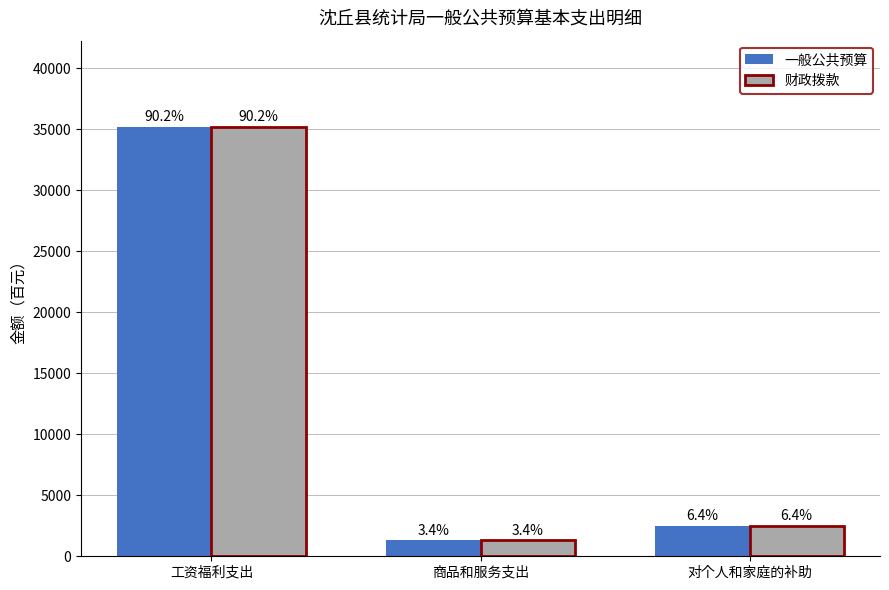

What are all the series names shown in the legend?

一般公共预算, 财政拨款